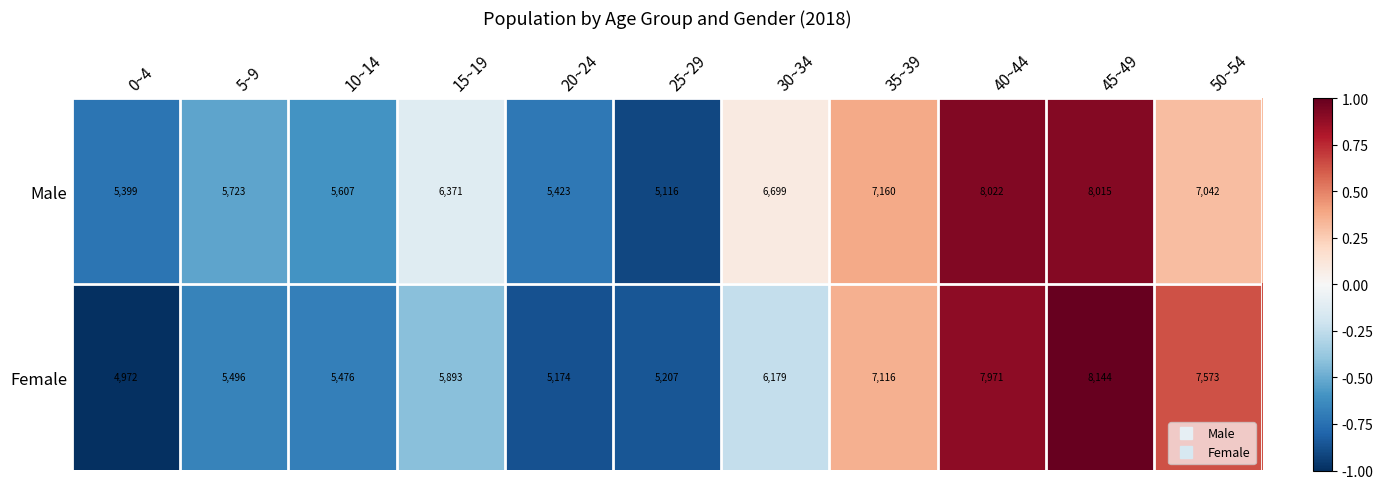

What is the sum of all Female values?

69201